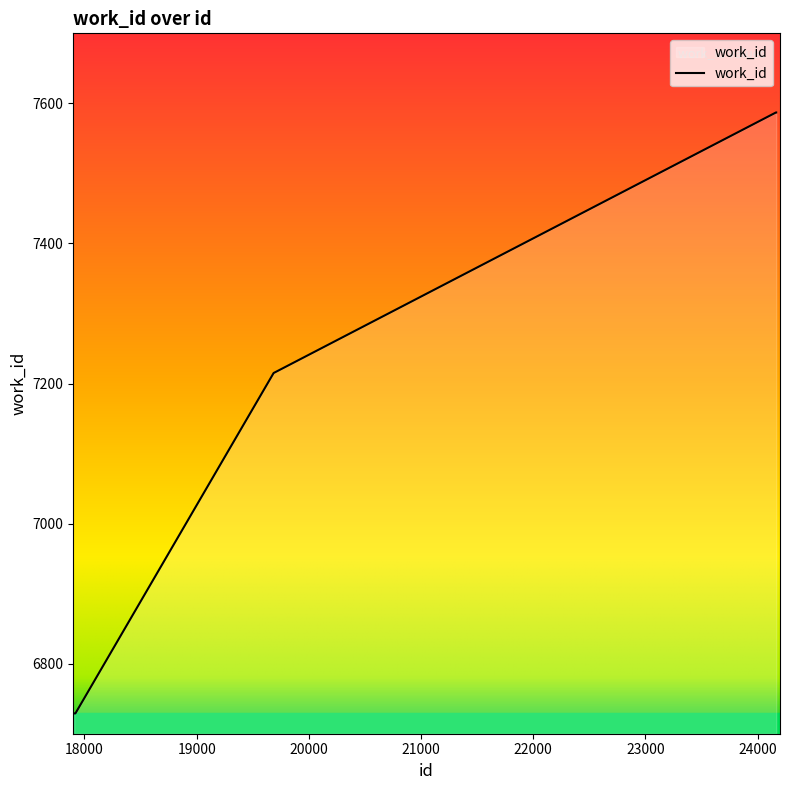

What is the minimum value shown in the chart?

6729